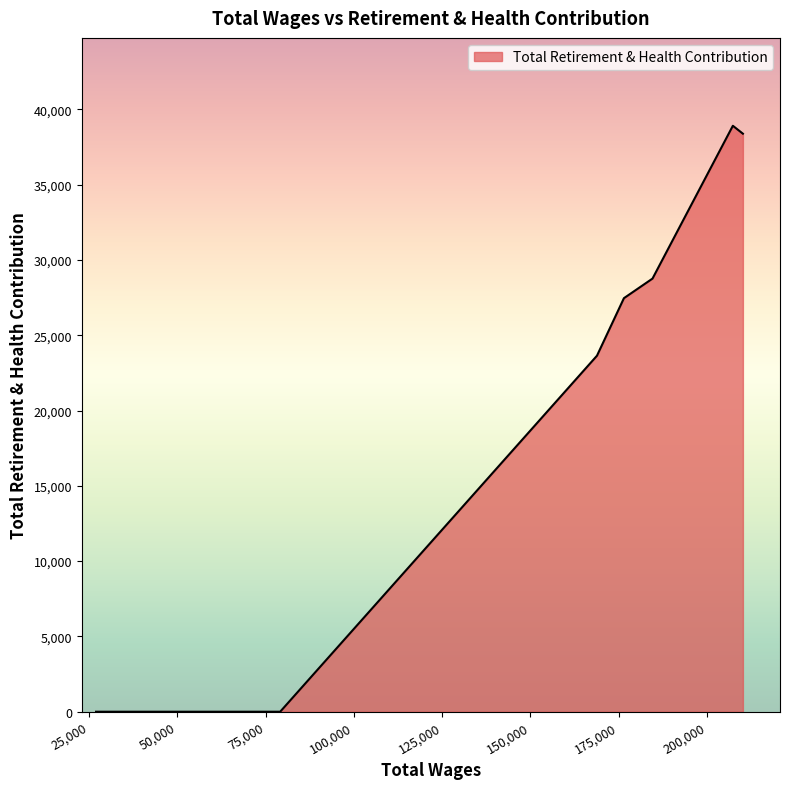

Count the number of categories in the chart.

8